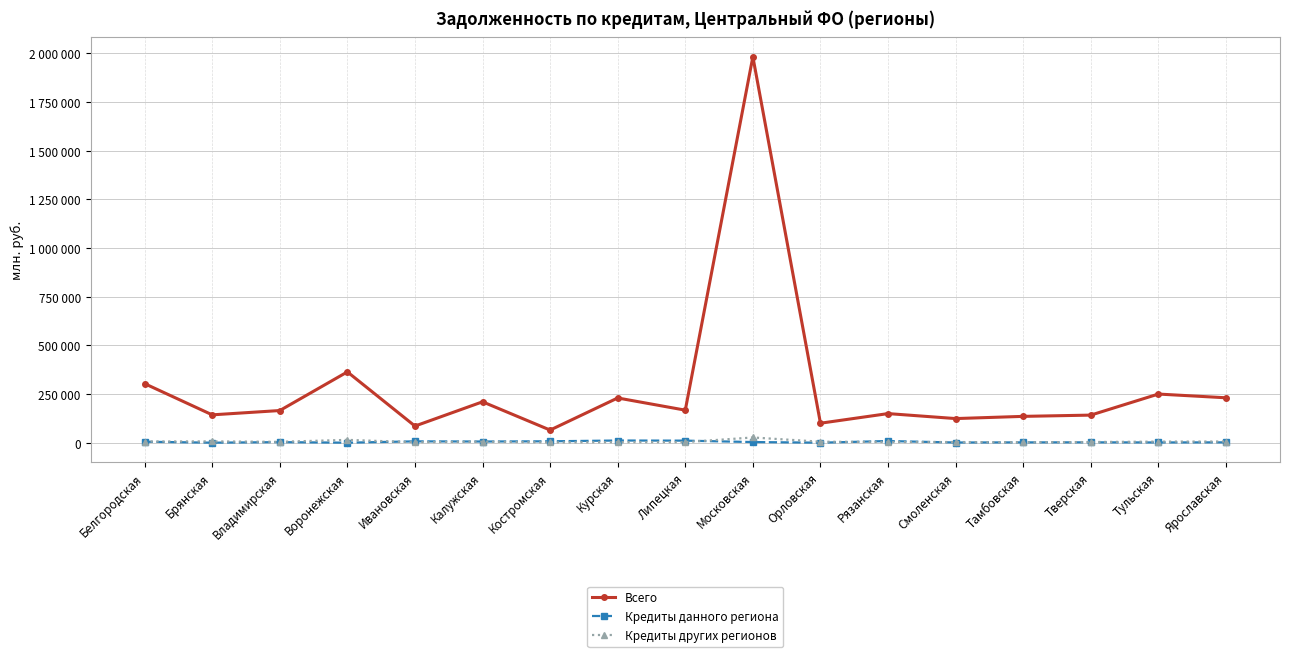

What position from the right is Ярославская?

1